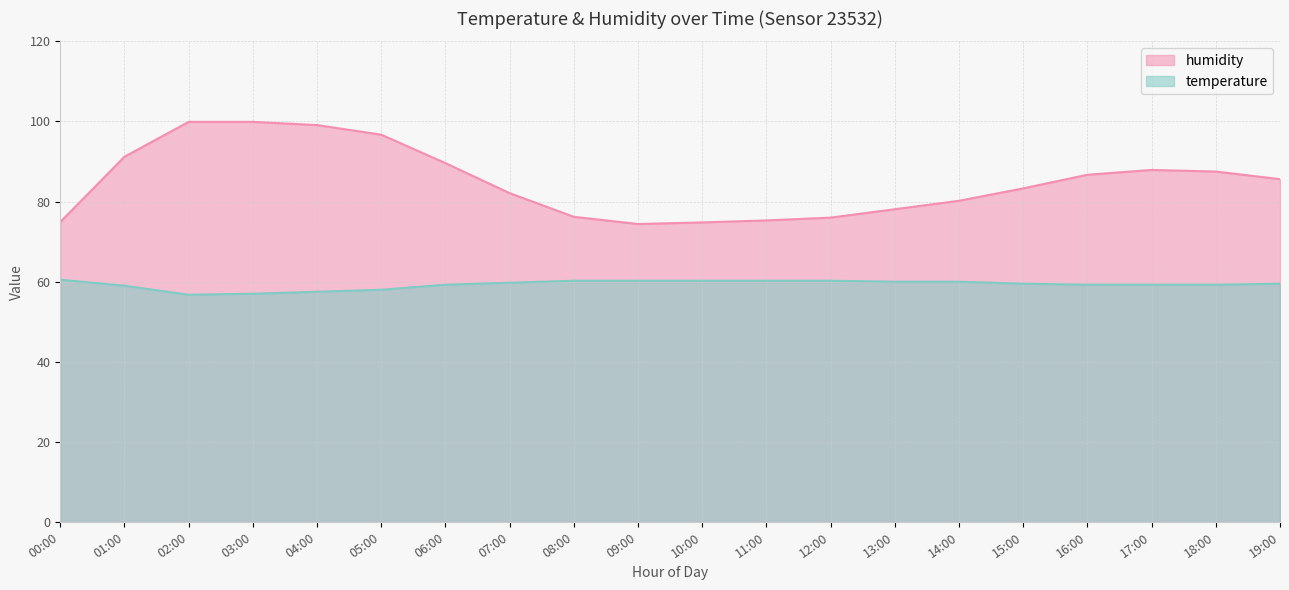

At how many categories does at least one series exceed 62?

20